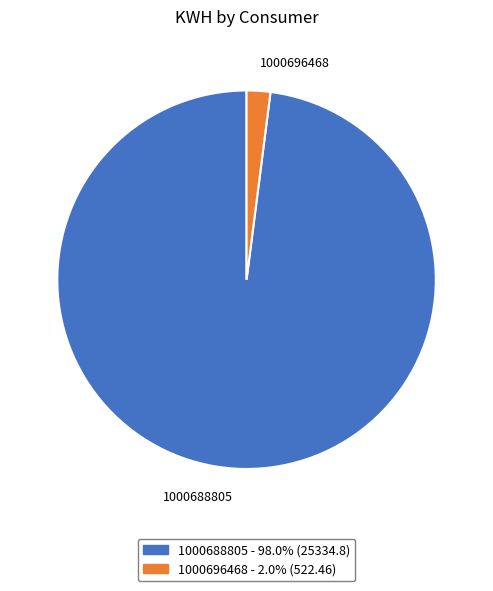

Does 1000688805 represent more than half of the total?

Yes